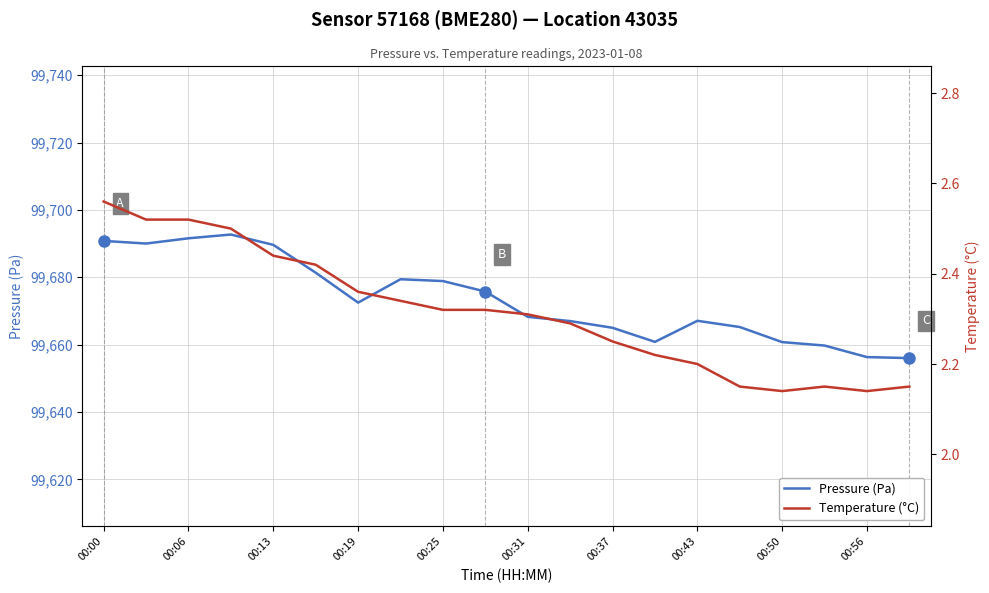

At which label does Temperature (°C) reach its peak?

00:00